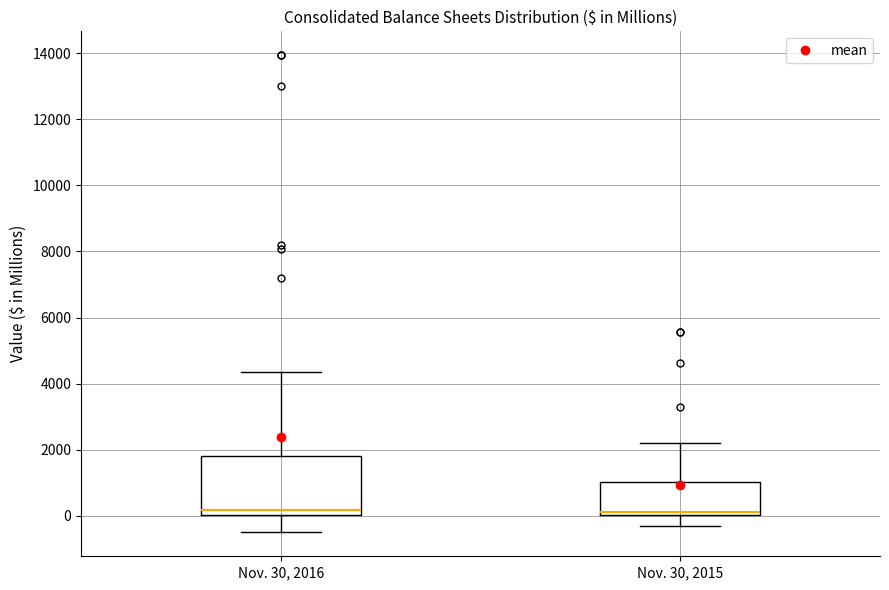

Comparing the boxes themselves (not the whiskers), which one is the tallest?

Nov. 30, 2016